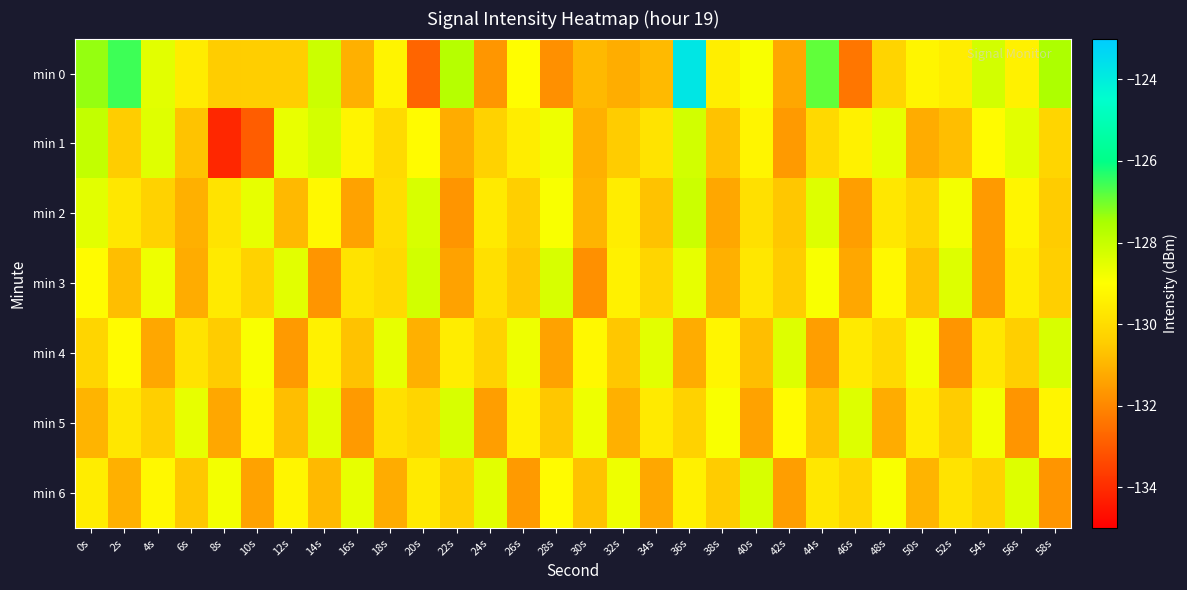

Reading left to right, transcribe all the data shown in this chart.

min 0: 0s=-127.3	2s=-126.5	4s=-128.5	6s=-129.6	8s=-130.5	10s=-130.4	12s=-130.4	14s=-128.1	16s=-131.1	18s=-129.3	20s=-132.8	22s=-127.7	24s=-131.7	26s=-129.0	28s=-131.8	30s=-130.9	32s=-131.2	34s=-130.9	36s=-123.8	38s=-129.5	40s=-128.9	42s=-131.3	44s=-126.9	46s=-132.4	48s=-130.3	50s=-129.3	52s=-129.5	54s=-128.2	56s=-129.4	58s=-127.6
min 1: 0s=-127.9	2s=-130.5	4s=-128.5	6s=-130.7	8s=-134.1	10s=-132.9	12s=-128.6	14s=-128.2	16s=-129.3	18s=-130.1	20s=-129.1	22s=-131.2	24s=-130.3	26s=-129.5	28s=-128.7	30s=-131.1	32s=-130.5	34s=-129.8	36s=-128.2	38s=-130.7	40s=-129.3	42s=-131.6	44s=-130.1	46s=-129.4	48s=-128.6	50s=-131.2	52s=-130.8	54s=-129.1	56s=-128.5	58s=-130.2
min 2: 0s=-128.5	2s=-129.7	4s=-130.3	6s=-131.1	8s=-129.8	10s=-128.6	12s=-130.9	14s=-129.2	16s=-131.4	18s=-130.0	20s=-128.3	22s=-131.7	24s=-129.6	26s=-130.4	28s=-128.9	30s=-131.0	32s=-129.5	34s=-130.7	36s=-128.1	38s=-131.3	40s=-129.9	42s=-130.6	44s=-128.4	46s=-131.5	48s=-129.7	50s=-130.2	52s=-128.8	54s=-131.6	56s=-129.3	58s=-130.5
min 3: 0s=-129.1	2s=-130.8	4s=-128.7	6s=-131.2	8s=-129.6	10s=-130.3	12s=-128.5	14s=-131.7	16s=-129.8	18s=-130.1	20s=-128.2	22s=-131.4	24s=-129.9	26s=-130.6	28s=-128.3	30s=-131.8	32s=-129.4	34s=-130.2	36s=-128.6	38s=-131.1	40s=-129.7	42s=-130.5	44s=-128.9	46s=-131.3	48s=-129.2	50s=-130.7	52s=-128.4	54s=-131.6	56s=-129.5	58s=-130.4
min 4: 0s=-130.2	2s=-129.1	4s=-131.3	6s=-129.8	8s=-130.5	10s=-128.9	12s=-131.6	14s=-129.4	16s=-130.7	18s=-128.6	20s=-131.1	22s=-129.5	24s=-130.3	26s=-128.7	28s=-131.4	30s=-129.2	32s=-130.6	34s=-128.5	36s=-131.2	38s=-129.3	40s=-130.8	42s=-128.4	44s=-131.5	46s=-129.6	48s=-130.1	50s=-128.8	52s=-131.7	54s=-129.7	56s=-130.4	58s=-128.3
min 5: 0s=-131.0	2s=-129.7	4s=-130.4	6s=-128.6	8s=-131.3	10s=-129.2	12s=-130.8	14s=-128.5	16s=-131.6	18s=-129.9	20s=-130.2	22s=-128.3	24s=-131.5	26s=-129.4	28s=-130.6	30s=-128.7	32s=-131.1	34s=-129.6	36s=-130.3	38s=-128.9	40s=-131.4	42s=-129.1	44s=-130.7	46s=-128.4	48s=-131.2	50s=-129.5	52s=-130.5	54s=-128.8	56s=-131.7	58s=-129.3
min 6: 0s=-129.5	2s=-131.1	4s=-129.2	6s=-130.6	8s=-128.8	10s=-131.4	12s=-129.3	14s=-130.9	16s=-128.6	18s=-131.2	20s=-129.6	22s=-130.4	24s=-128.5	26s=-131.6	28s=-129.1	30s=-130.7	32s=-128.7	34s=-131.3	36s=-129.4	38s=-130.5	40s=-128.3	42s=-131.5	44s=-129.7	46s=-130.2	48s=-128.9	50s=-131.0	52s=-129.8	54s=-130.3	56s=-128.4	58s=-131.7